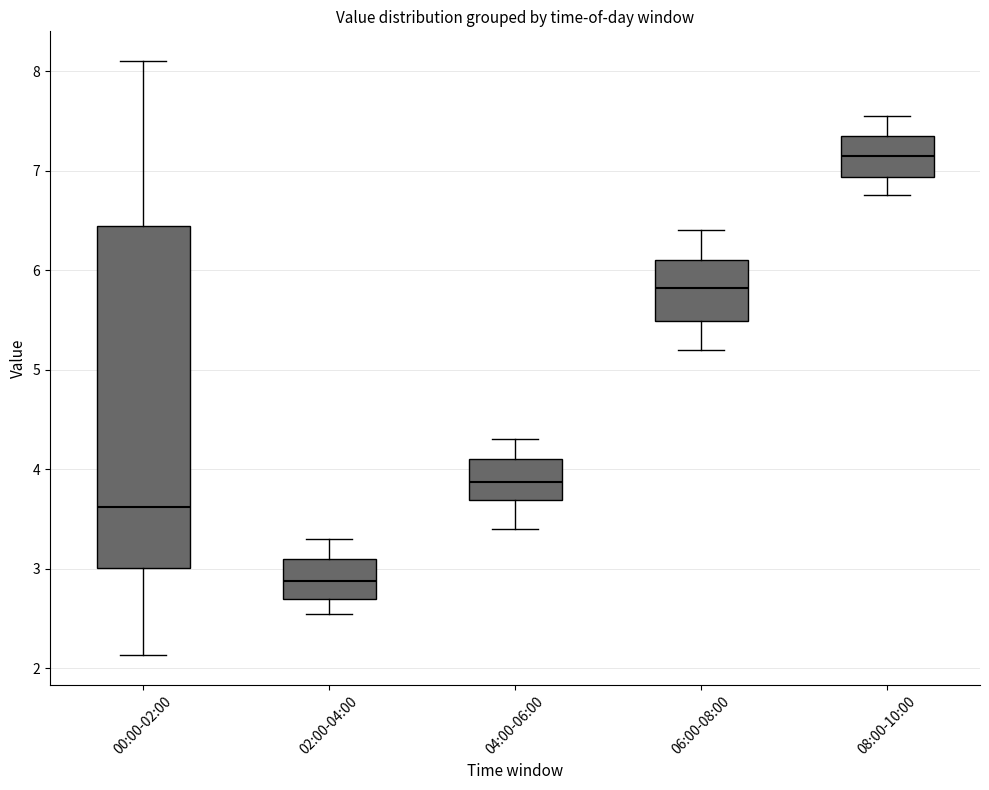

Comparing the boxes themselves (not the whiskers), which one is the tallest?

00:00-02:00